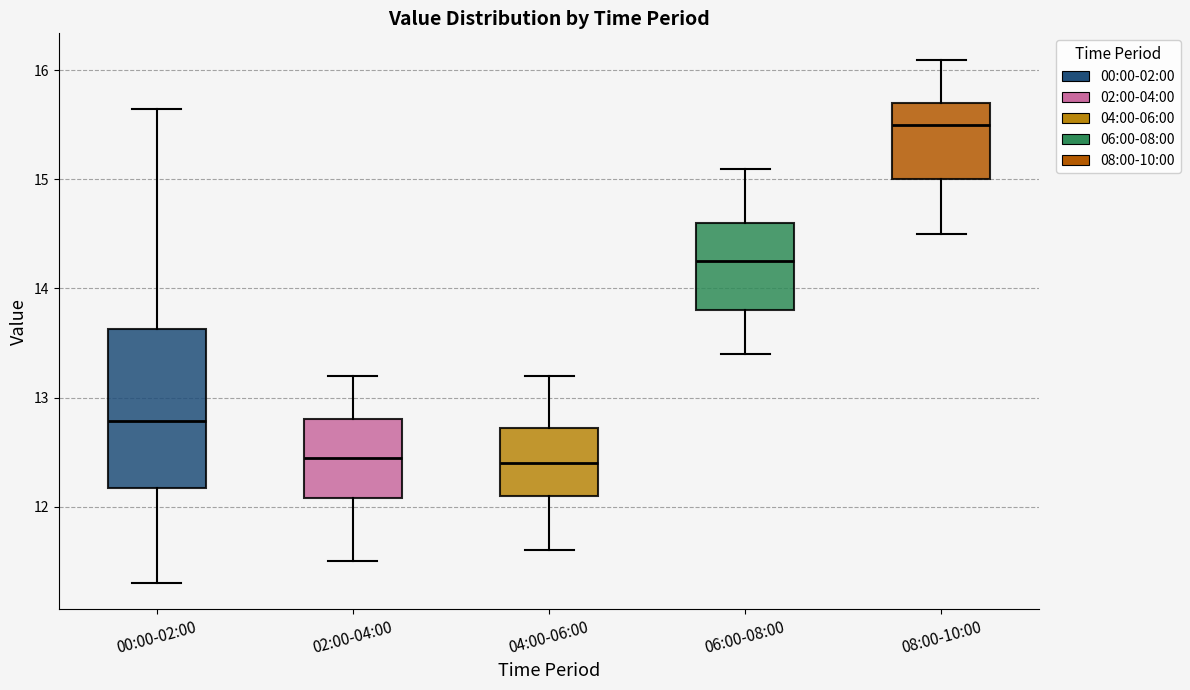

Reading left to right, transcribe this box plot: for each box, give where its median line is, the range the box spans, and where its two whiskers end, as read against the y-axis. The values are not printed on the chart, so give them approximately, as read against the axis.

00:00-02:00: median 12.8, box 12.2 to 13.6, whiskers 11.3 to 15.7
02:00-04:00: median 12.5, box 12.1 to 12.8, whiskers 11.5 to 13.2
04:00-06:00: median 12.4, box 12.1 to 12.7, whiskers 11.6 to 13.2
06:00-08:00: median 14.3, box 13.8 to 14.6, whiskers 13.4 to 15.1
08:00-10:00: median 15.5, box 15.0 to 15.7, whiskers 14.5 to 16.1